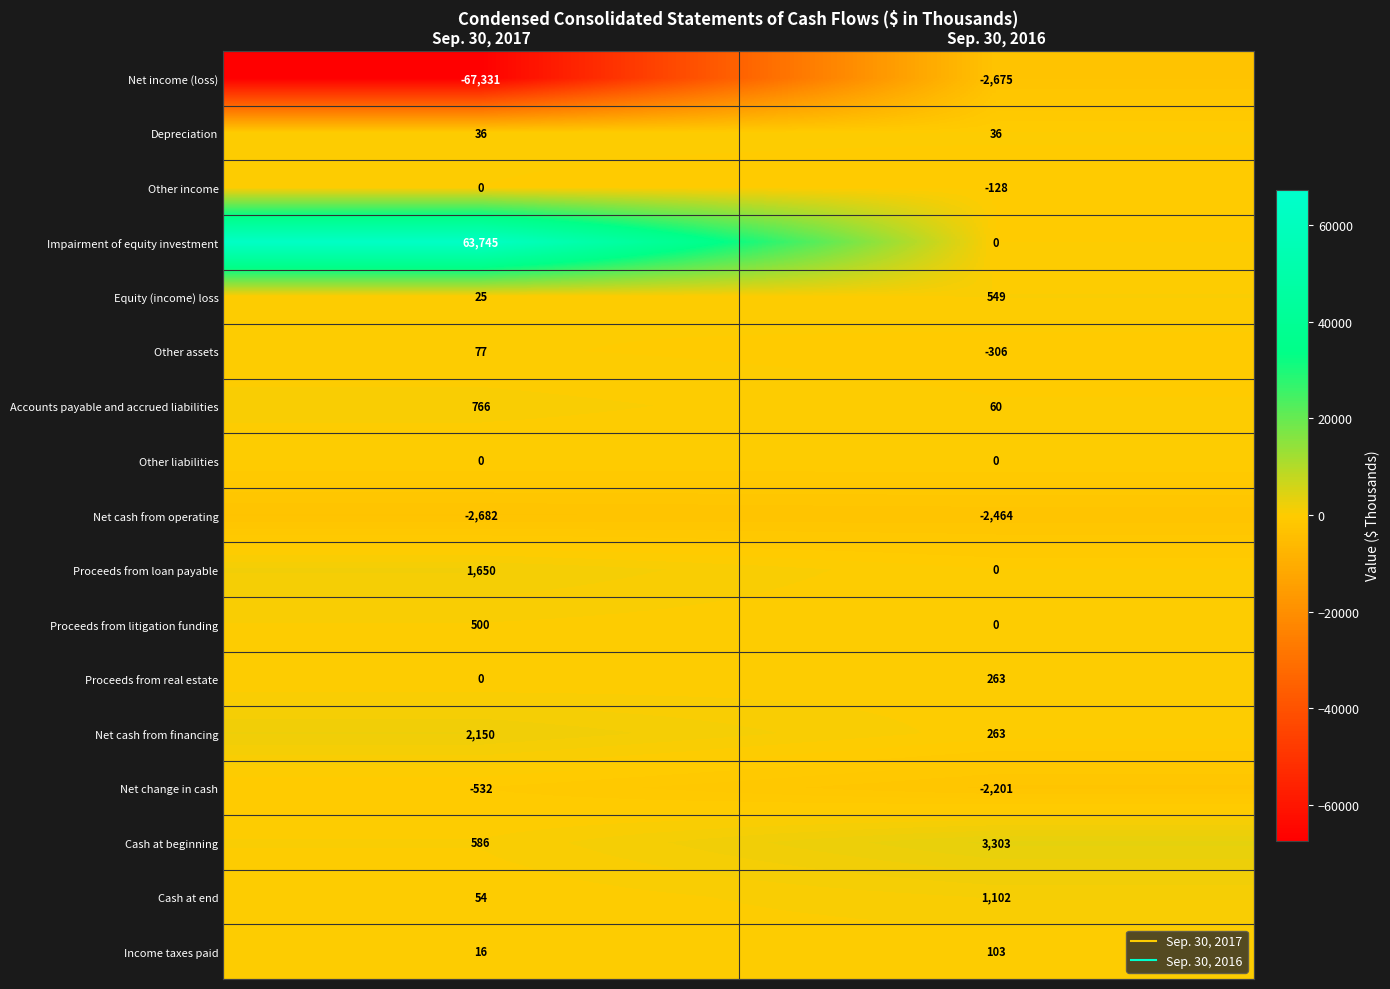

Rank the categories by Income taxes paid value from lowest to highest.

Sep. 30, 2017, Sep. 30, 2016